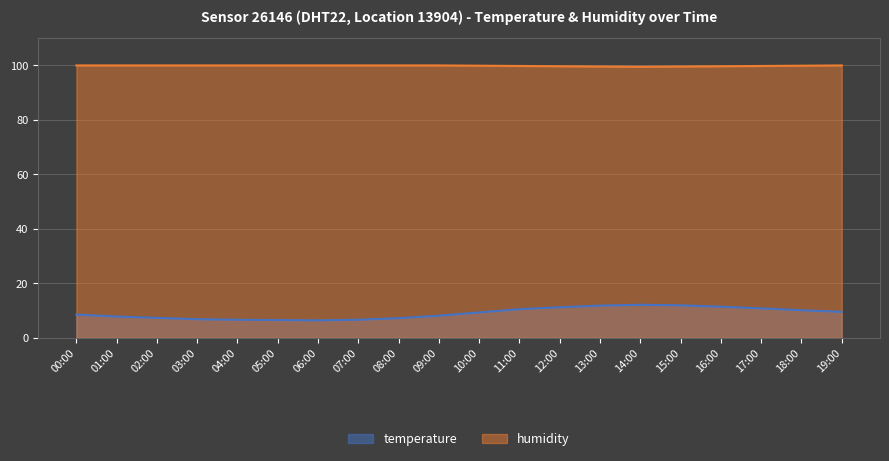

True or false: temperature and humidity intersect in this chart.

False